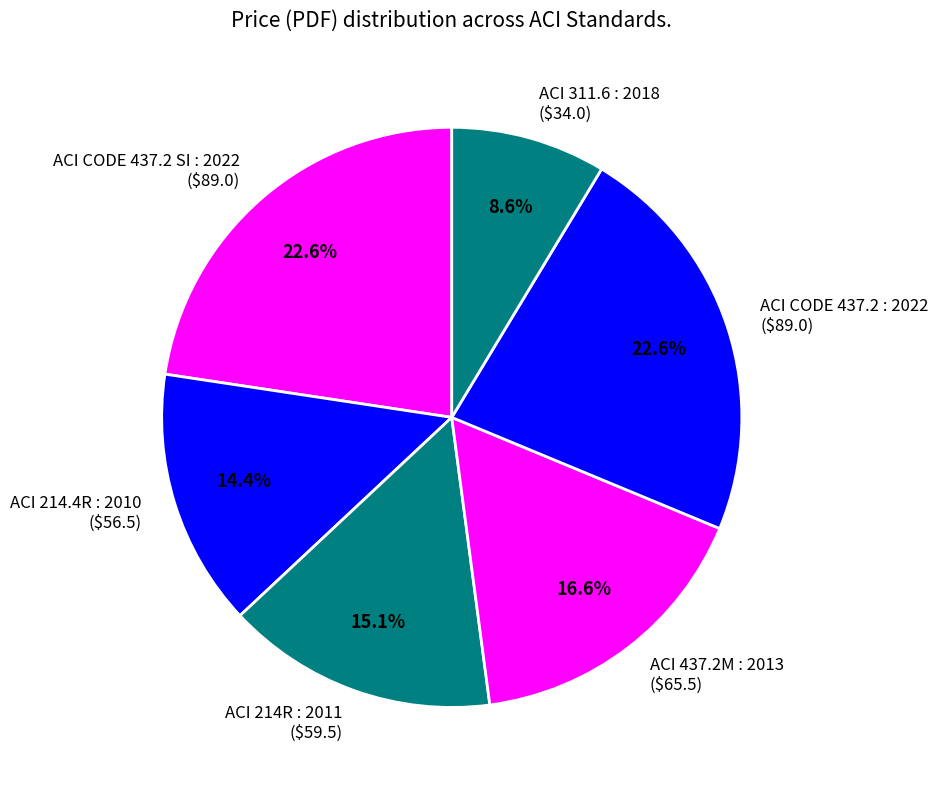

What is the ratio of the value at ACI 214R : 2011 to the value at ACI CODE 437.2 SI : 2022?

0.7